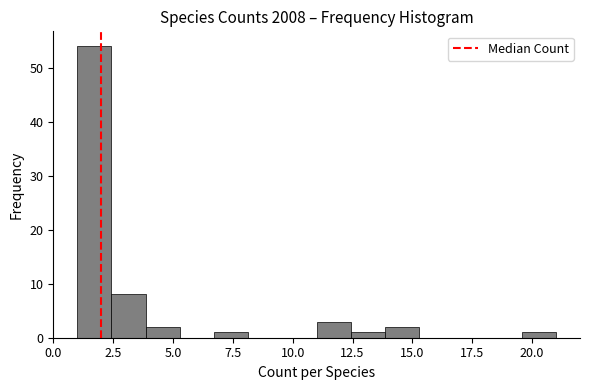

Read against the x-axis, roughly where is the centre of the tallest bar?

1.5